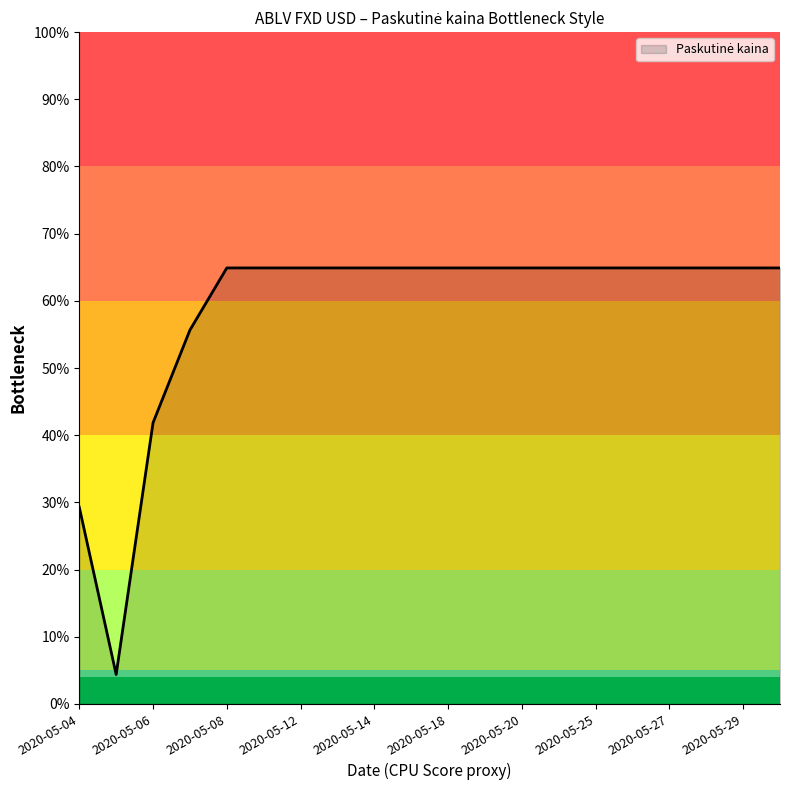

Does the chart have visible grid lines?

No